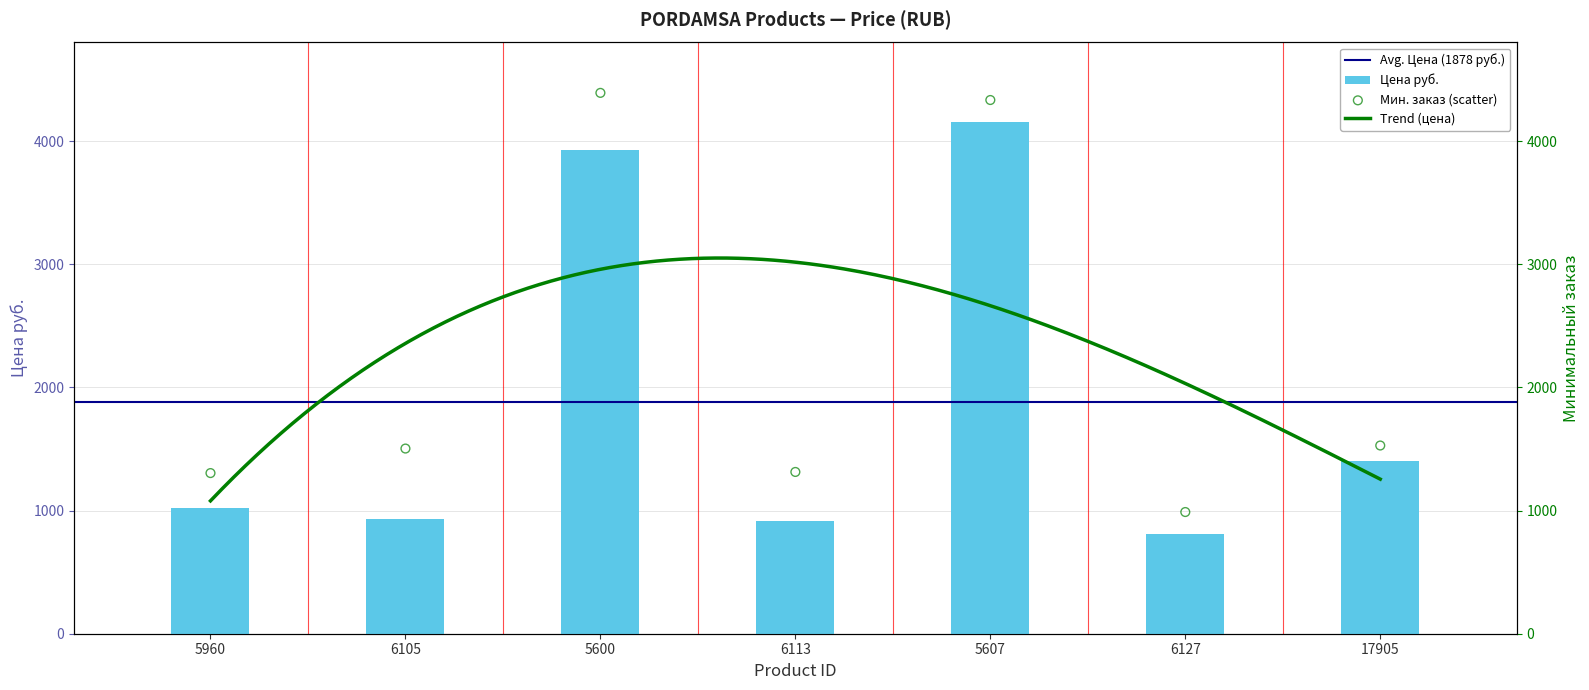

What is the change in value from 6113 to 5607?

+3241